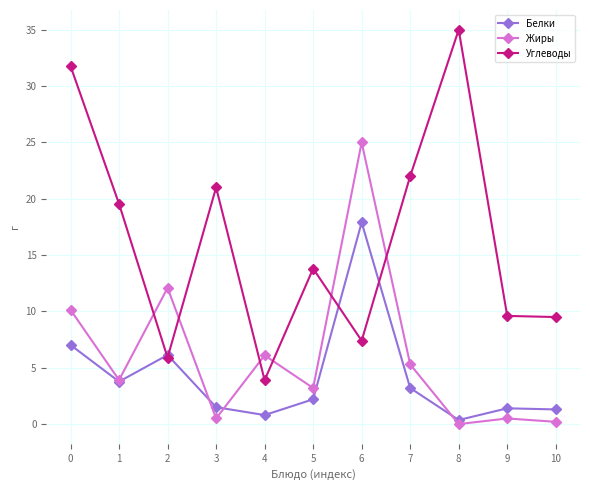

How many interior local valleys does the Белки series have?

3